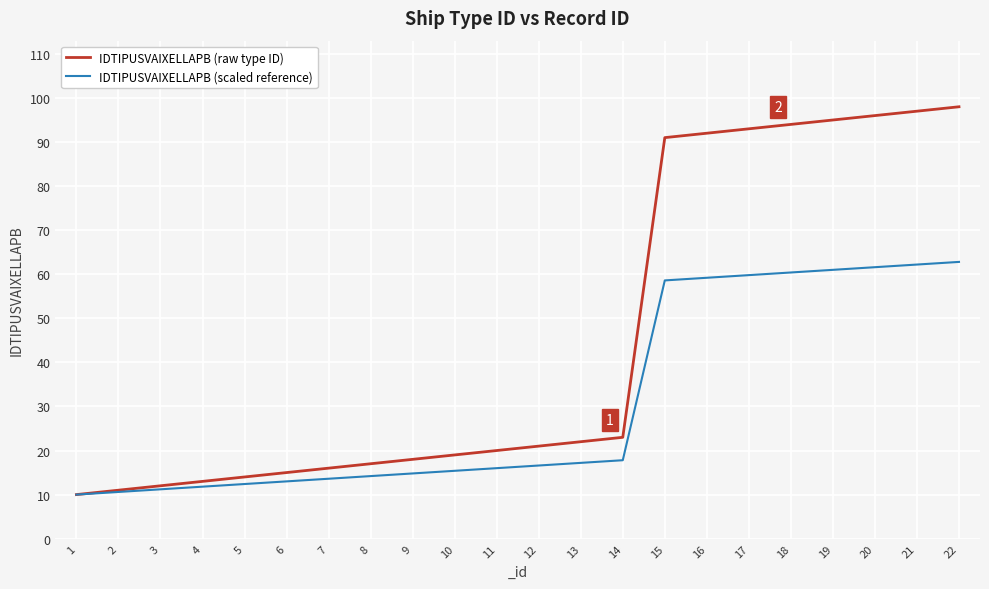

What is the difference between the second highest and second lowest values in the IDTIPUSVAIXELLAPB (scaled reference) series?

51.6